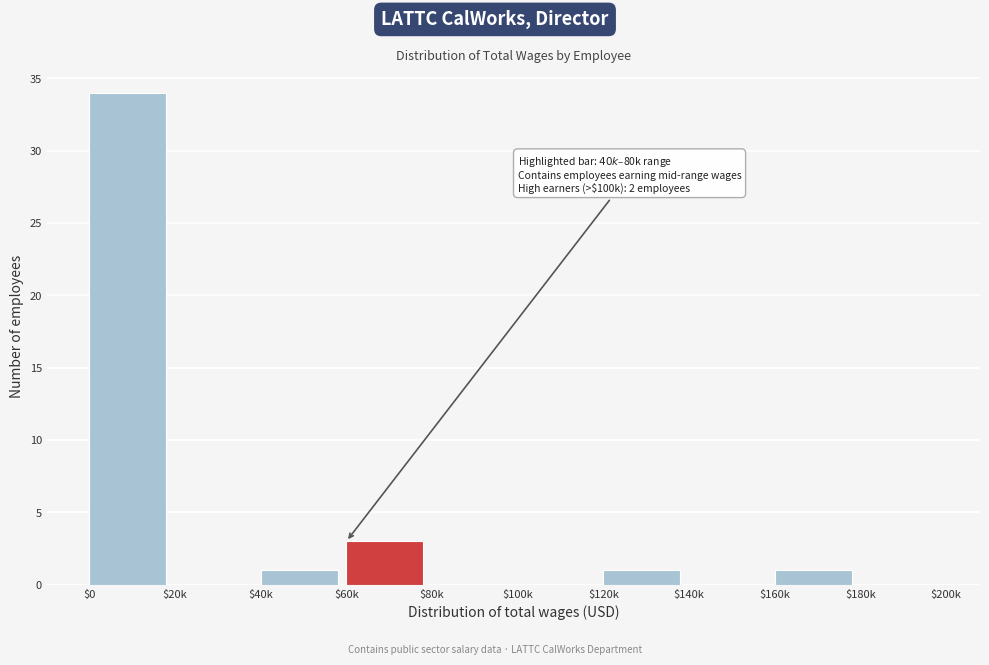

Where is the data nearest to the value 17?

$60k